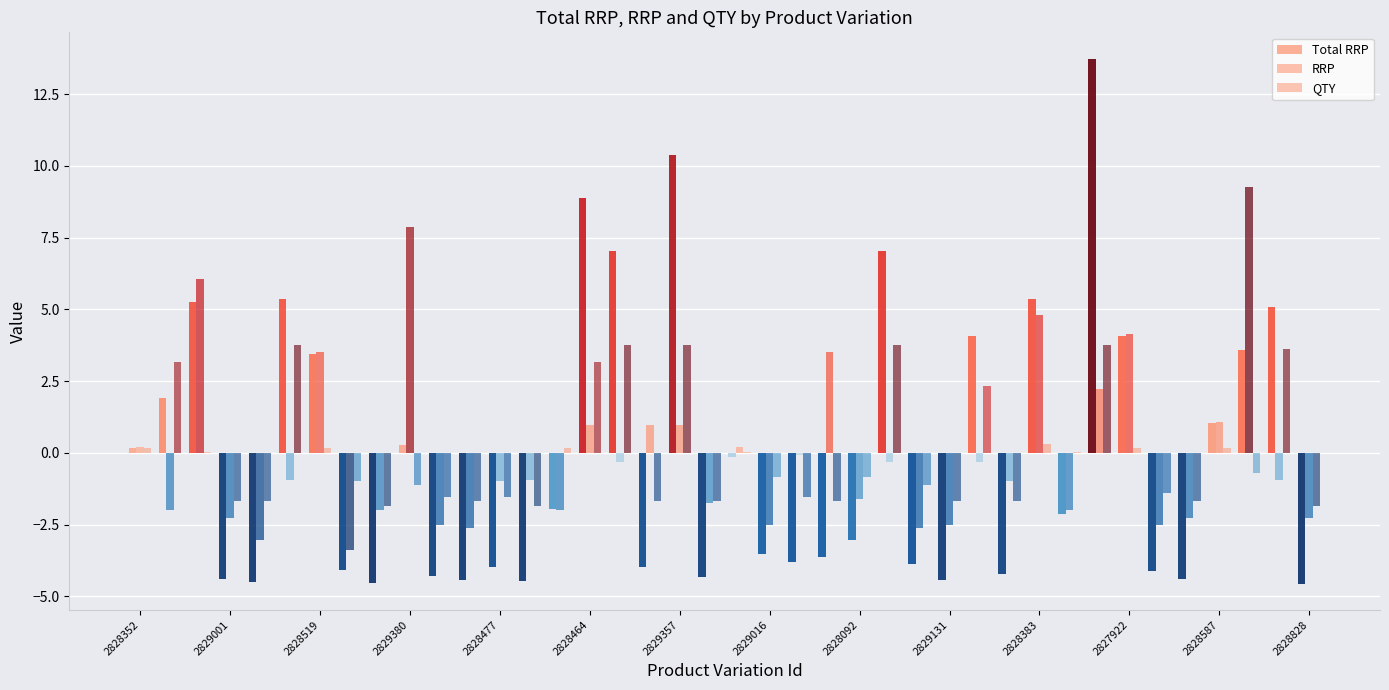

Which series has the widest spread of values?

Total RRP